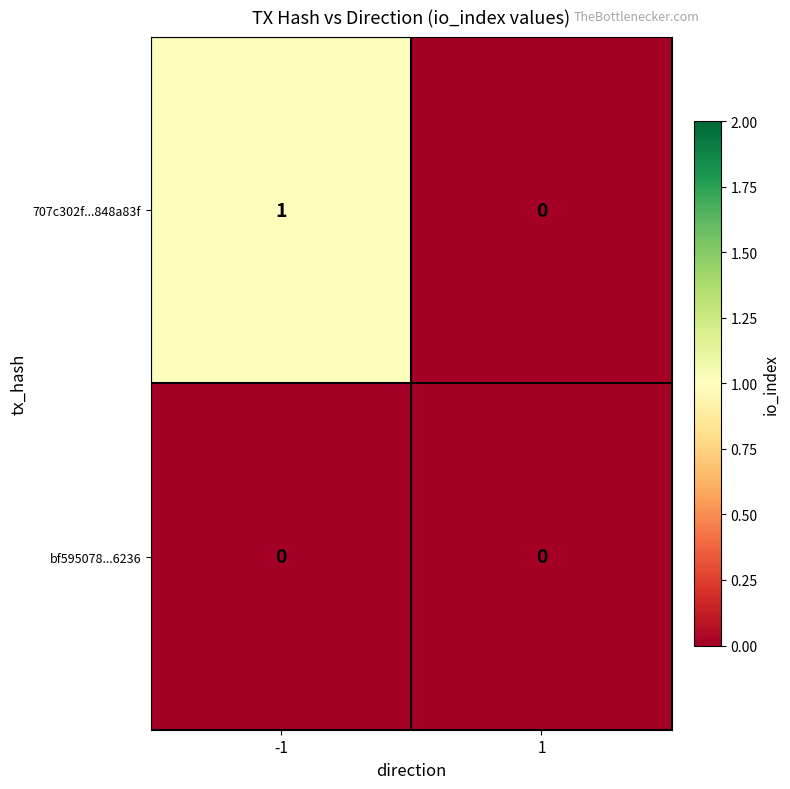

The value of bf595078...6236 at 1 is 0. True or false?

True